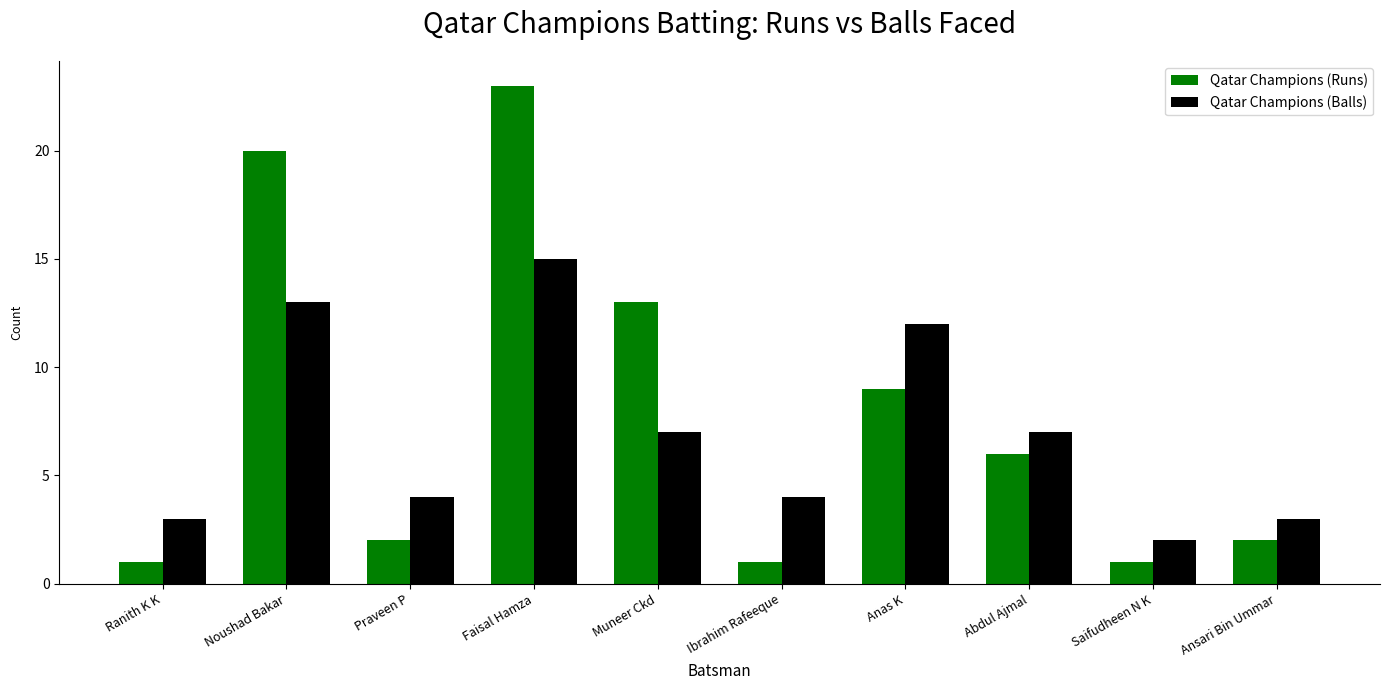

Reading left to right, transcribe all the data shown in this chart.

Qatar Champions (Runs): 1	20	2	23	13	1	9	6	1	2
Qatar Champions (Balls): 3	13	4	15	7	4	12	7	2	3